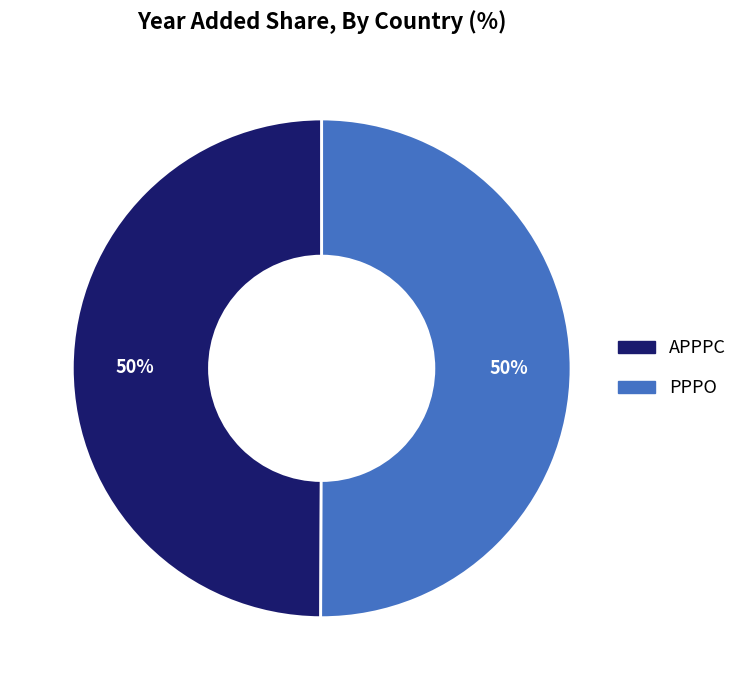

To the nearest percent, what portion does APPPC represent?

50%